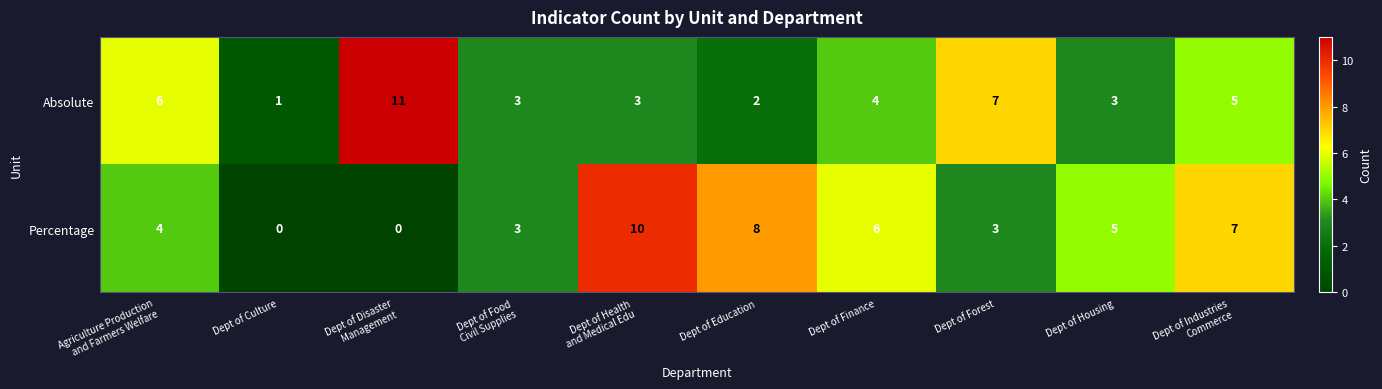

True or false: Percentage has a value of 5 at Dept of Education.

False